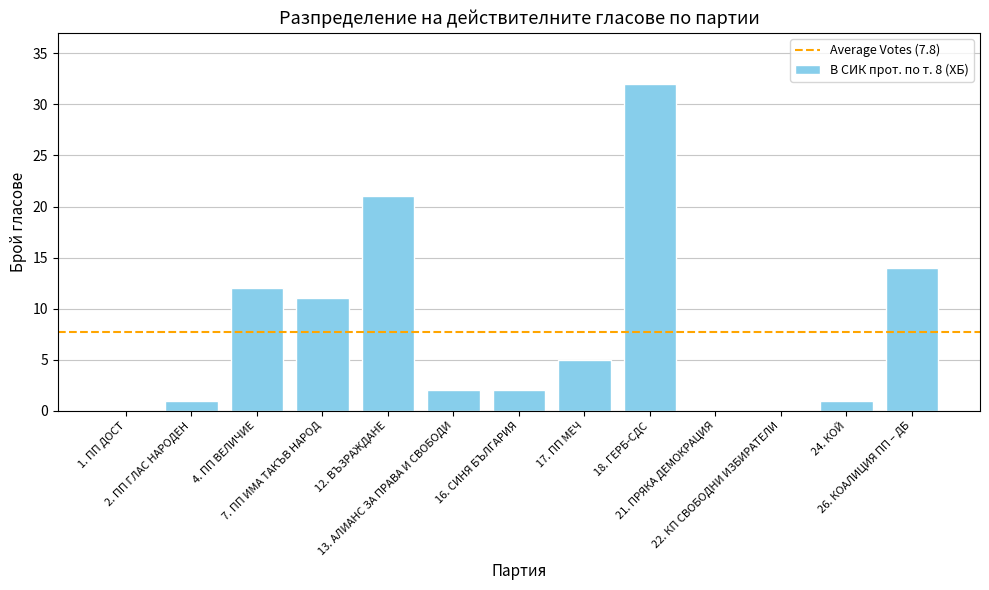

What is the greatest value displayed?

32